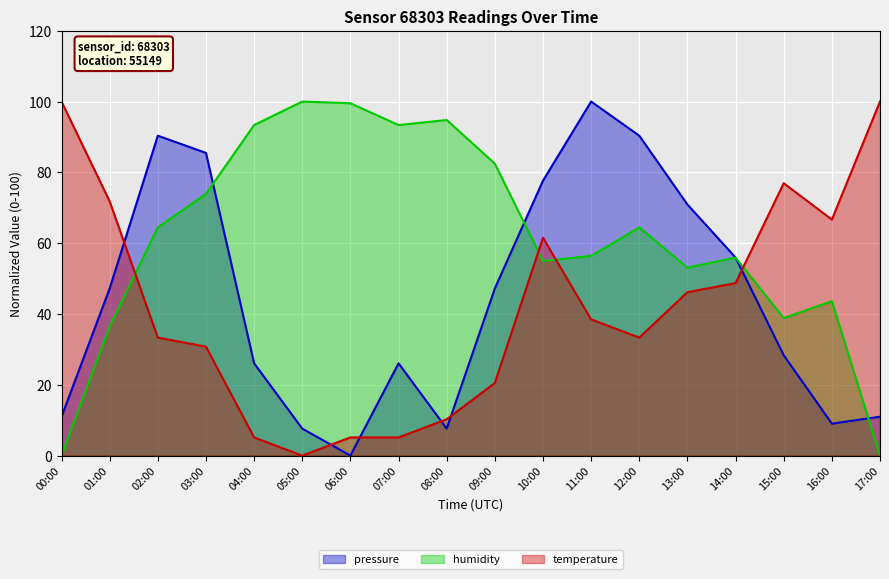

What is the total value across all series at 14:00?

160.6